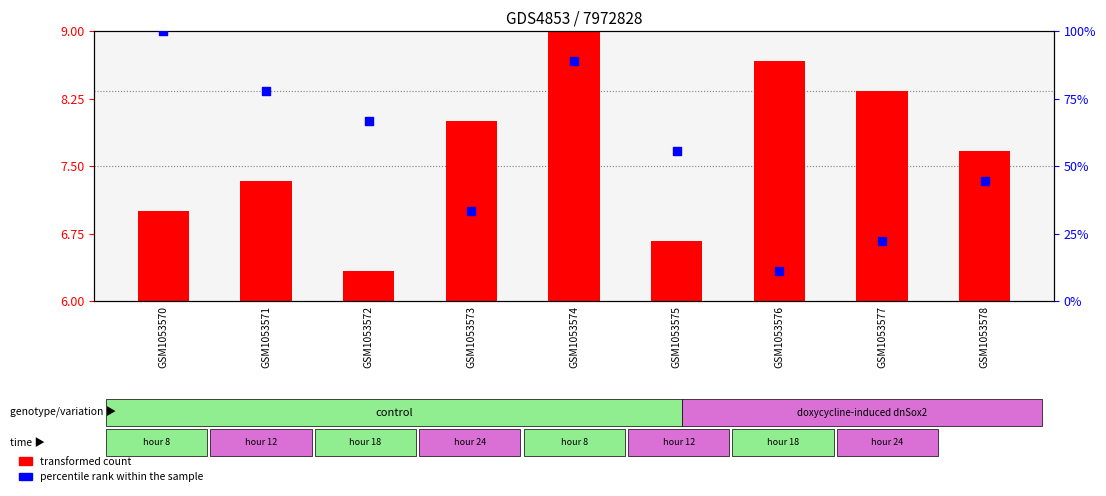

What is the total value across all series at GSM1053578?

52.1